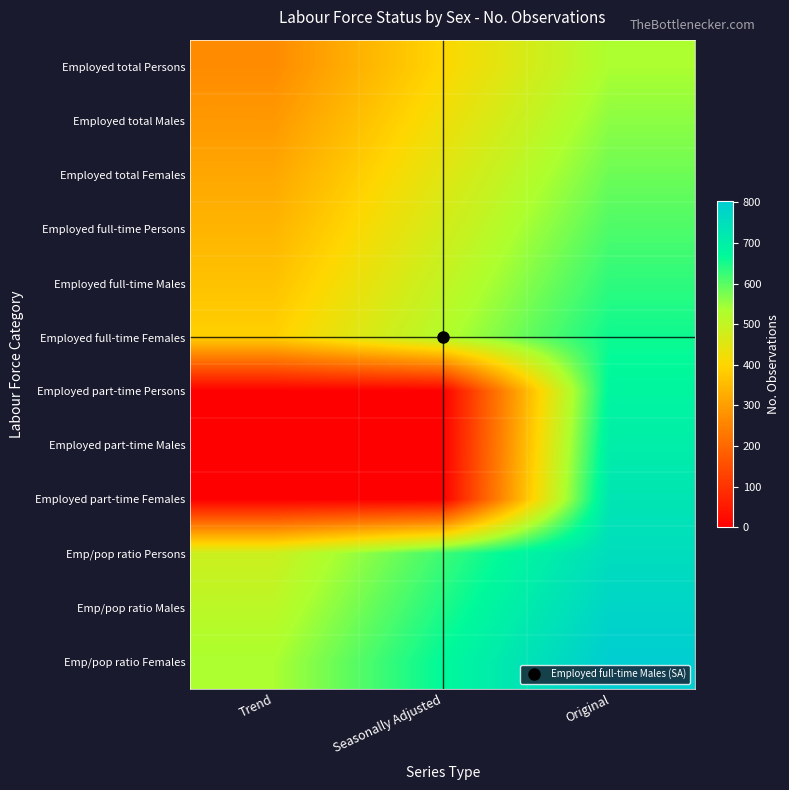

Reading left to right, list all the values displayed in this chart.

Employed total Persons: Trend=267.5	Seasonally Adjusted=401.2	Original=535.0
Employed total Males: Trend=291.8	Seasonally Adjusted=425.6	Original=559.3
Employed total Females: Trend=316.1	Seasonally Adjusted=449.9	Original=583.6
Employed full-time Persons: Trend=340.5	Seasonally Adjusted=474.2	Original=608.0
Employed full-time Males: Trend=364.8	Seasonally Adjusted=498.5	Original=632.3
Employed full-time Females: Trend=389.1	Seasonally Adjusted=522.8	Original=656.6
Employed part-time Persons: Trend=0.0	Seasonally Adjusted=0.0	Original=680.9
Employed part-time Males: Trend=0.0	Seasonally Adjusted=0.0	Original=705.2
Employed part-time Females: Trend=0.0	Seasonally Adjusted=0.0	Original=729.5
Emp/pop ratio Persons: Trend=486.4	Seasonally Adjusted=620.1	Original=753.9
Emp/pop ratio Males: Trend=510.7	Seasonally Adjusted=644.4	Original=778.2
Emp/pop ratio Females: Trend=535.0	Seasonally Adjusted=668.8	Original=802.5